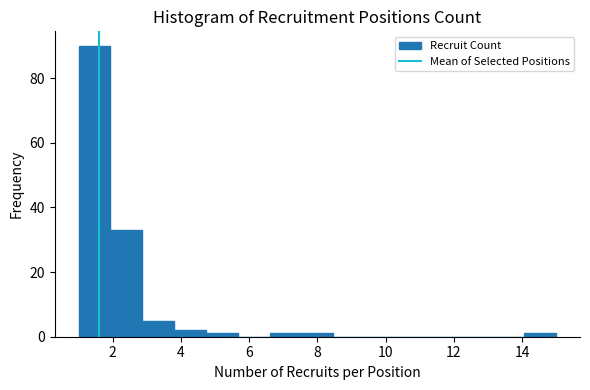

Reading left to right, list every bar in this chart as the range it spans on the x-axis followed by its height. Neither the bar edges nor the heights are printed on the chart, so give them approximately, as read against the axes.

1.0 to 2.0: 90
2.0 to 2.8: 34
2.8 to 3.8: 6
3.8 to 4.8: 2
4.8 to 5.6: under 2
5.6 to 6.6: 0
6.6 to 7.6: under 2
7.6 to 8.4: under 2
8.4 to 9.4: 0
9.4 to 10.4: 0
10.4 to 11.2: 0
11.2 to 12.2: 0
12.2 to 13.2: 0
13.2 to 14.0: 0
14.0 to 15.0: under 2